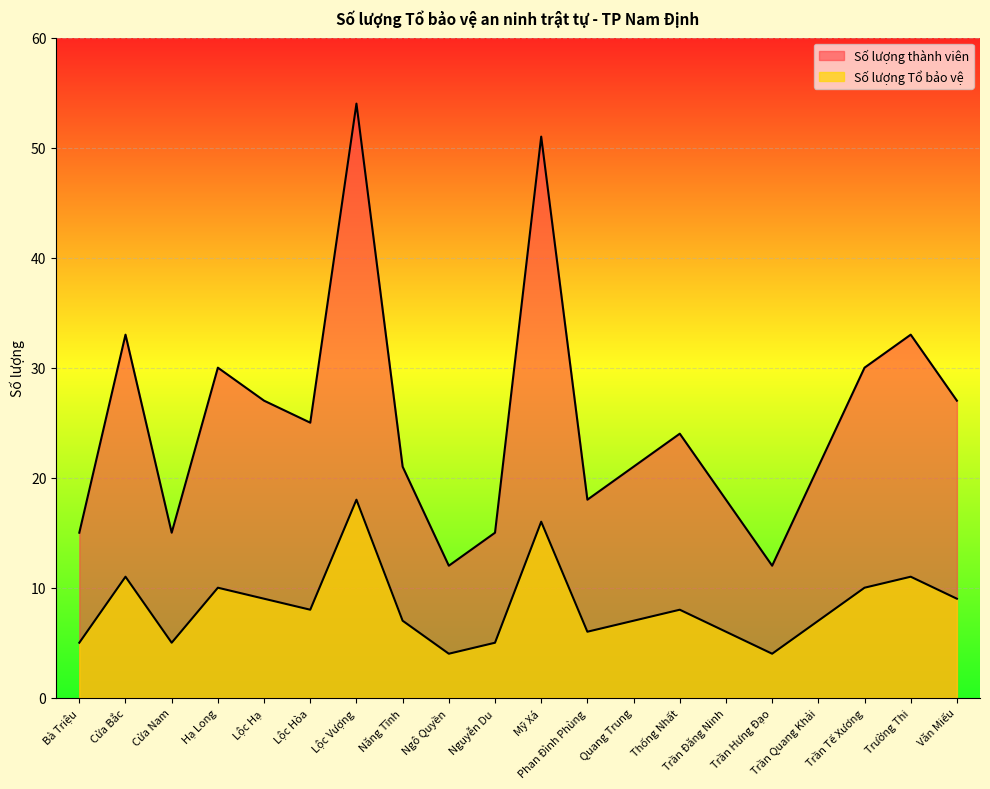

What is the sum of the Số lượng Tổ bảo vệ values at Cửa Nam and Lộc Hạ?

14